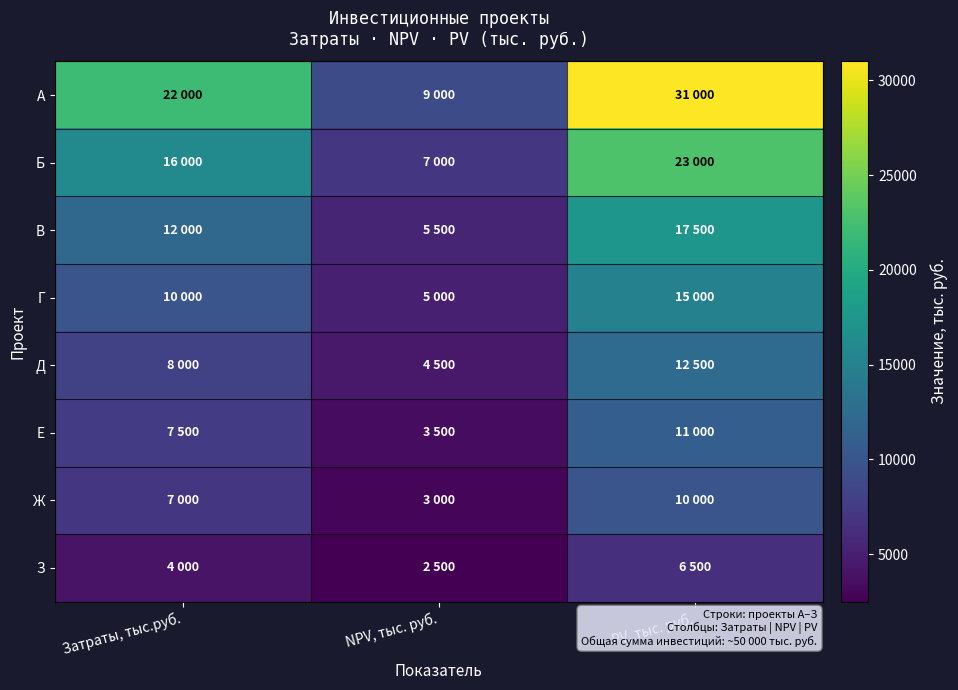

List the series in order of their peak value, highest first.

А, Б, В, Г, Д, Е, Ж, З